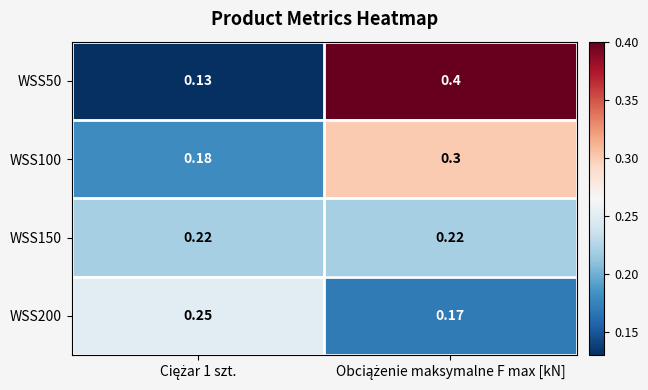

Reading left to right, transcribe all the data shown in this chart.

WSS50: Ciężar 1 szt.=0.1	Obciążenie maksymalne F max [kN]=0.4
WSS100: Ciężar 1 szt.=0.2	Obciążenie maksymalne F max [kN]=0.3
WSS150: Ciężar 1 szt.=0.2	Obciążenie maksymalne F max [kN]=0.2
WSS200: Ciężar 1 szt.=0.2	Obciążenie maksymalne F max [kN]=0.2